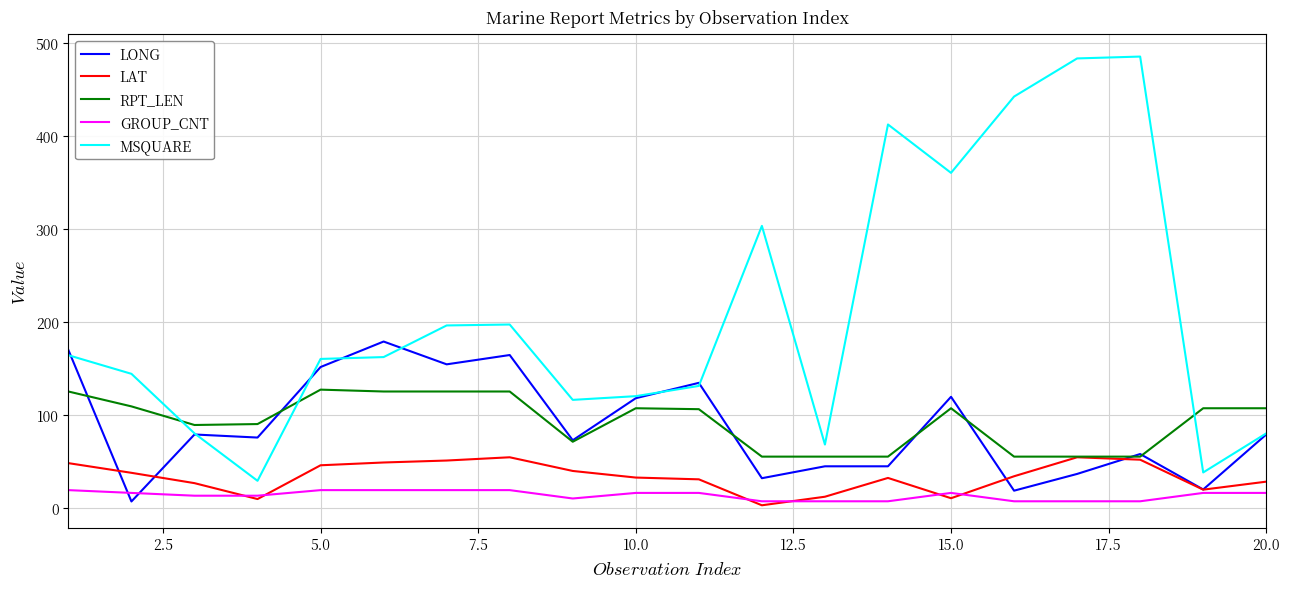

Rank the series by their maximum value, from highest to lowest.

MSQUARE, LONG, RPT_LEN, LAT, GROUP_CNT